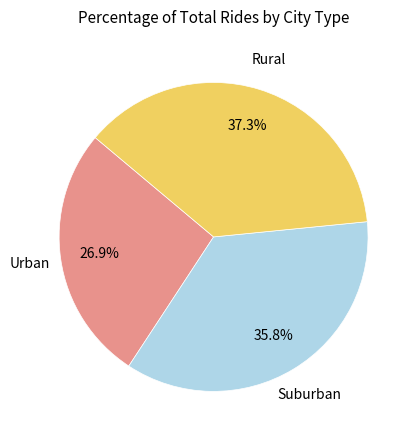

Is there any slice that represents more than half of the pie?

No